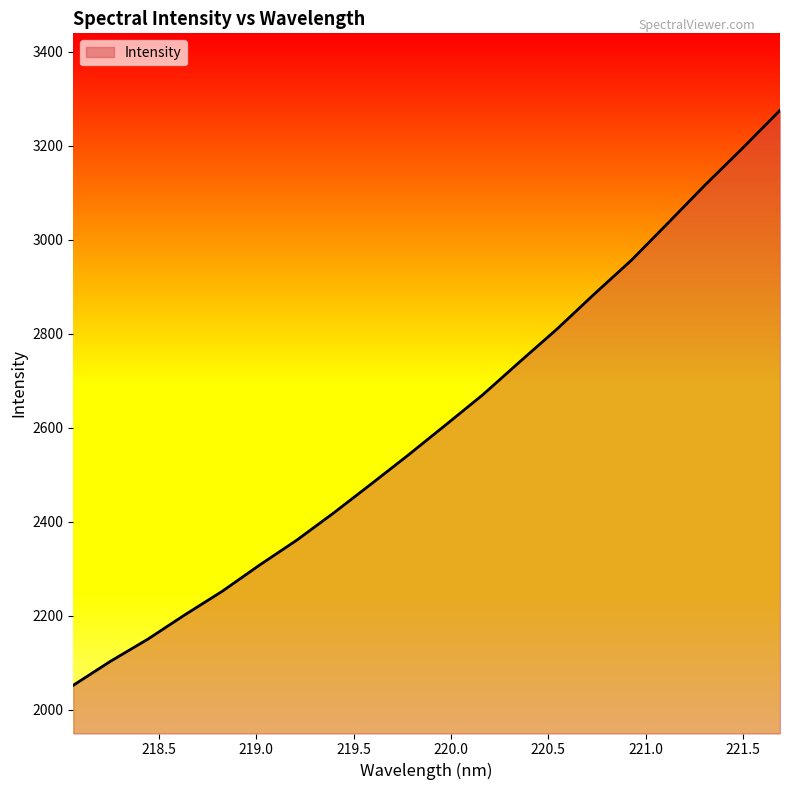

What is the smallest value displayed?

2051.8